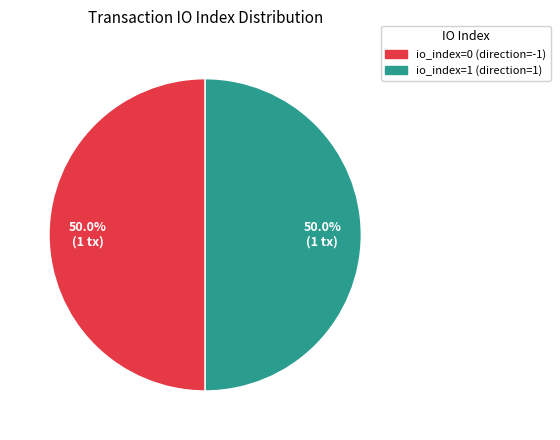

How many slices are in this pie chart?

2